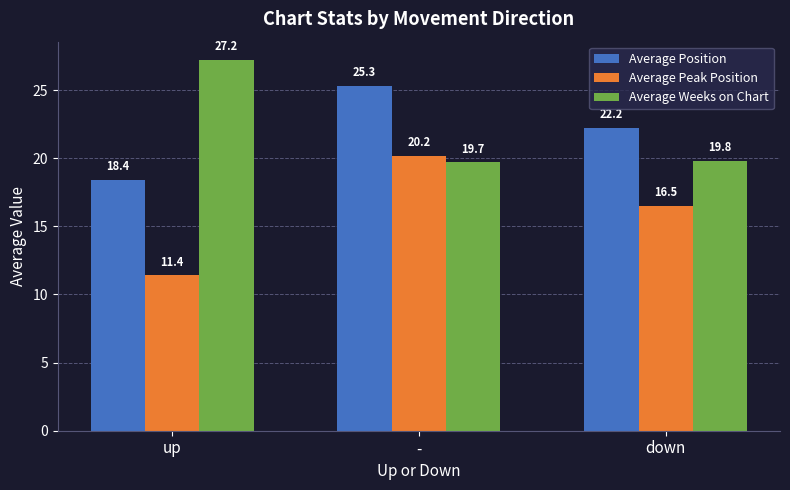

What is the value of the Average Position bar at the 3rd from the left?

22.2